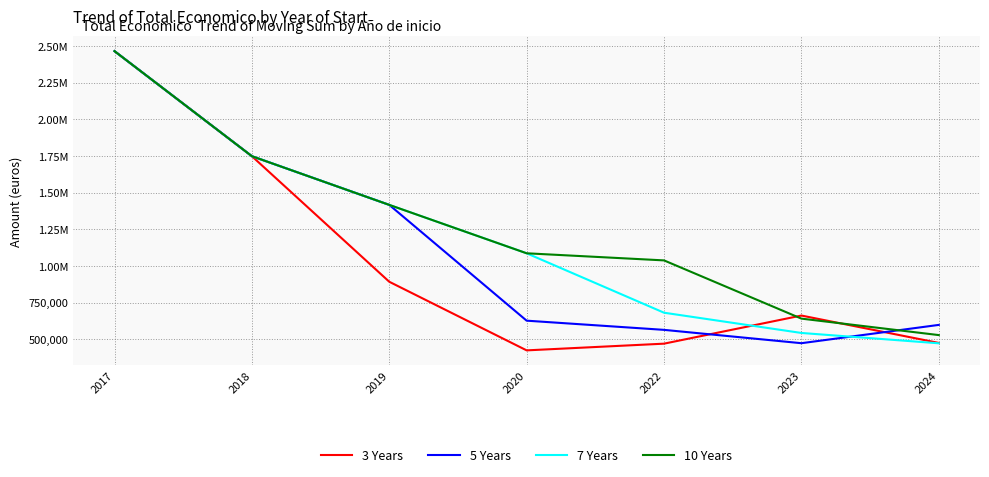

What are all the series names shown in the legend?

3 Years, 5 Years, 7 Years, 10 Years